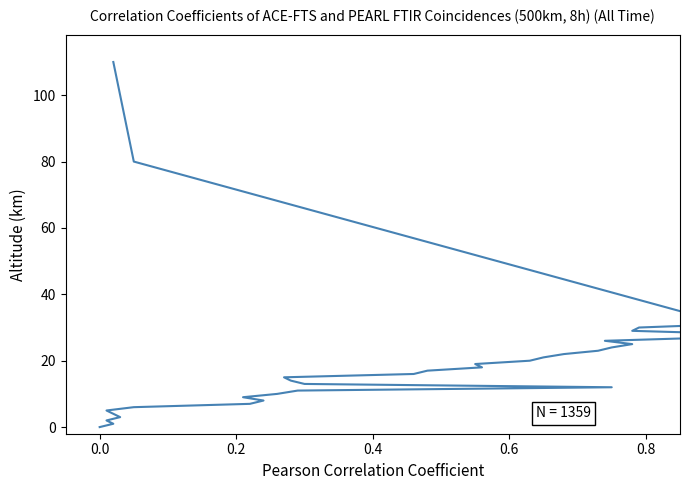

What is the greatest value displayed?

110